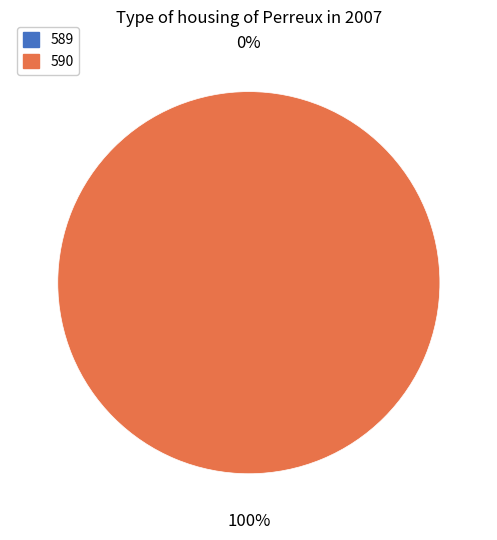

Is the sum of 589 and 590 greater than half?

Yes